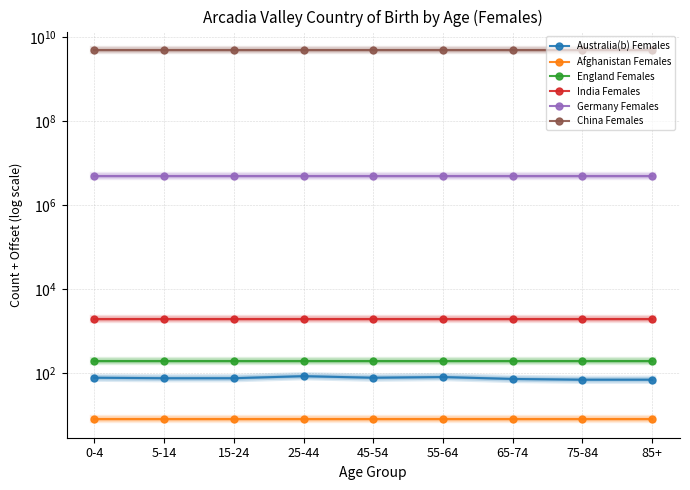

What is the label of the 7th point from the left?

65-74